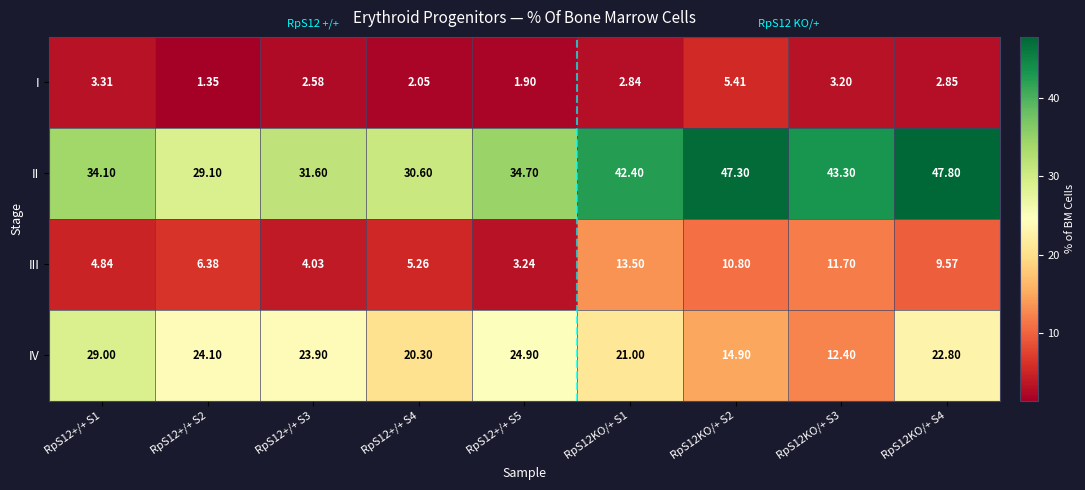

List the series in order of their peak value, lowest first.

I, III, IV, II